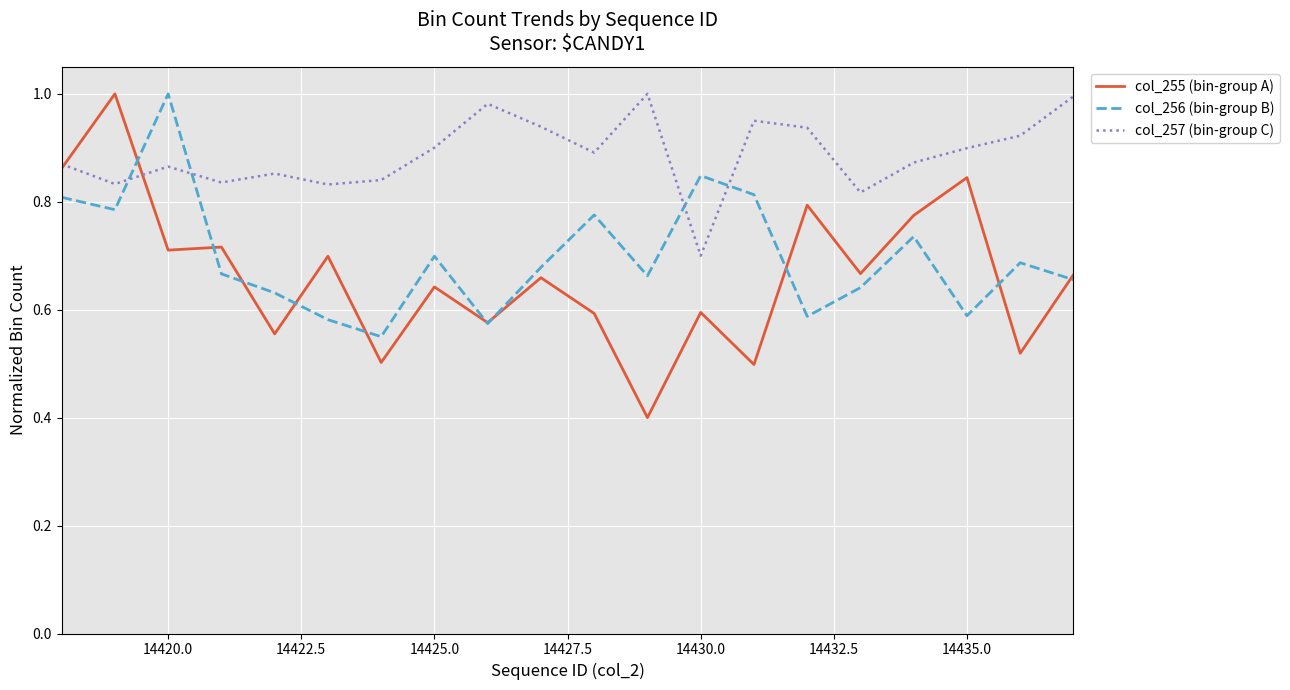

Which series has the largest total across all categories?

col_257 (bin-group C)